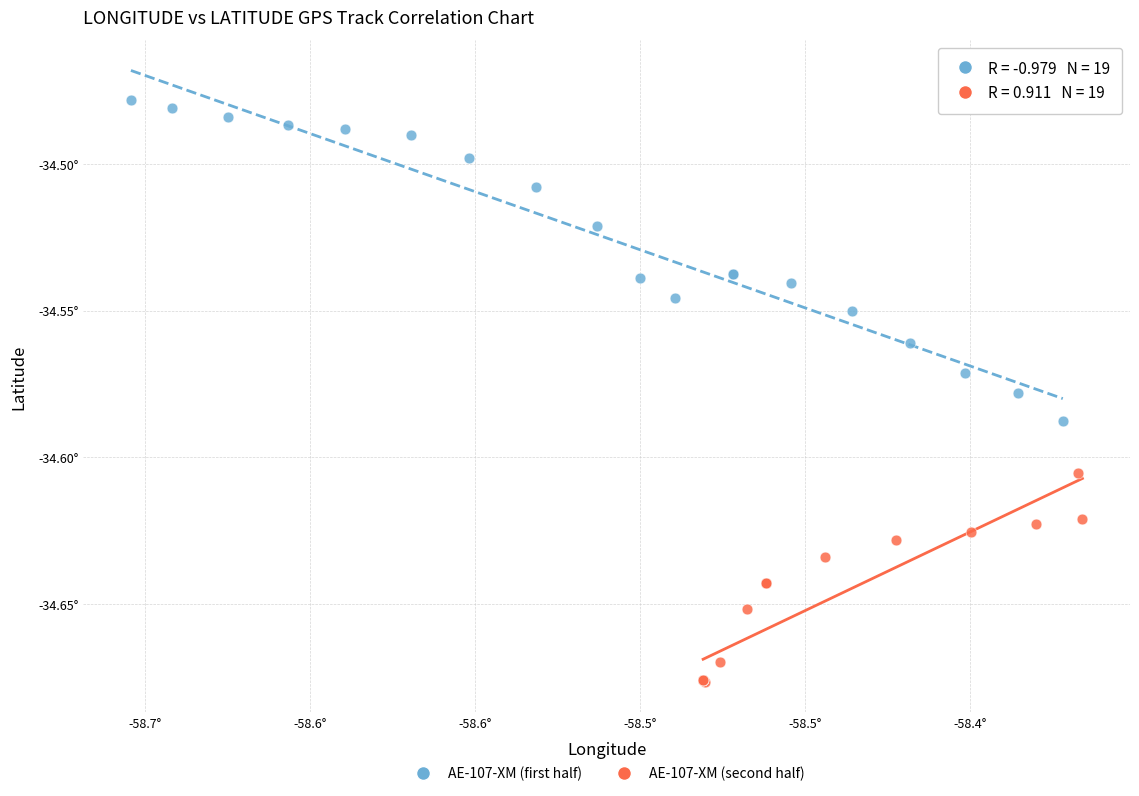

Which series has the largest Y range (max minus min)?

AE-107-XM (first half)